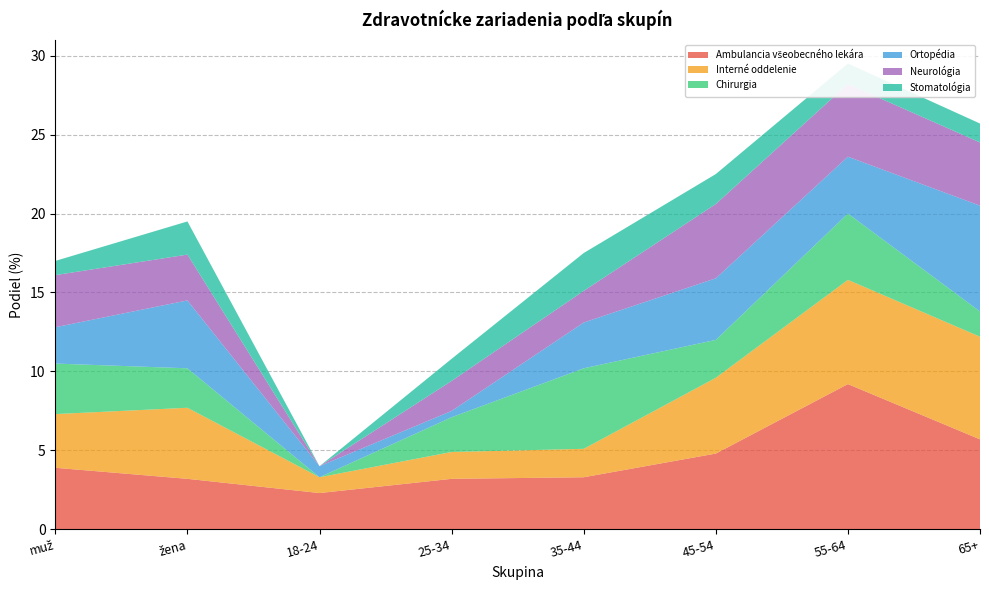

Reading left to right, what are all the values shown in this chart?

Ambulancia všeobecného lekára: 3.9	3.2	2.3	3.2	3.3	4.8	9.2	5.7
Interné oddelenie: 3.4	4.5	1.0	1.7	1.8	4.8	6.6	6.5
Chirurgia: 3.2	2.5	0.0	2.2	5.1	2.4	4.2	1.6
Ortopédia: 2.3	4.3	0.7	0.4	2.9	3.9	3.6	6.7
Neurológia: 3.3	2.9	0.0	1.9	2.0	4.7	4.6	4.0
Stomatológia: 0.9	2.1	0.0	1.4	2.4	1.9	1.3	1.2